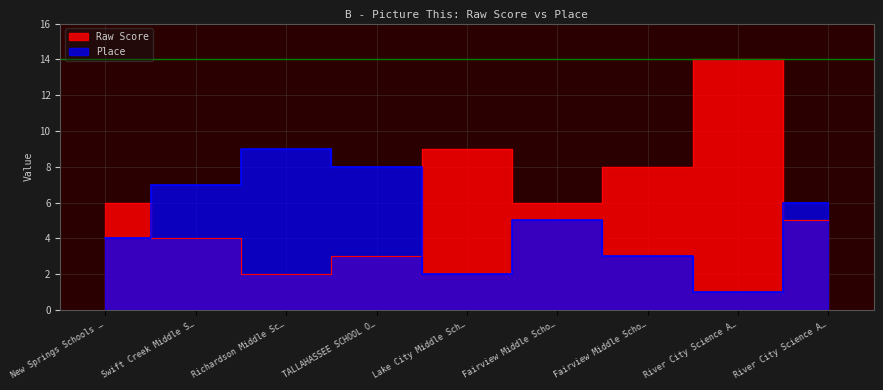

What are all the series names shown in the legend?

Raw Score, Place